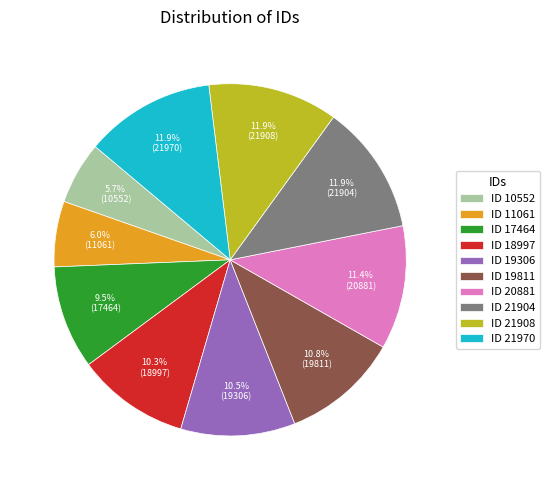

Is ID 18997 the majority of the pie?

No